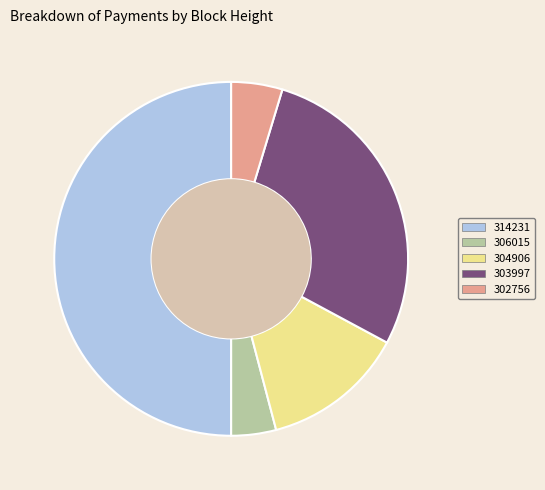

Combined, do 304906 and 314231 account for over 50%?

Yes